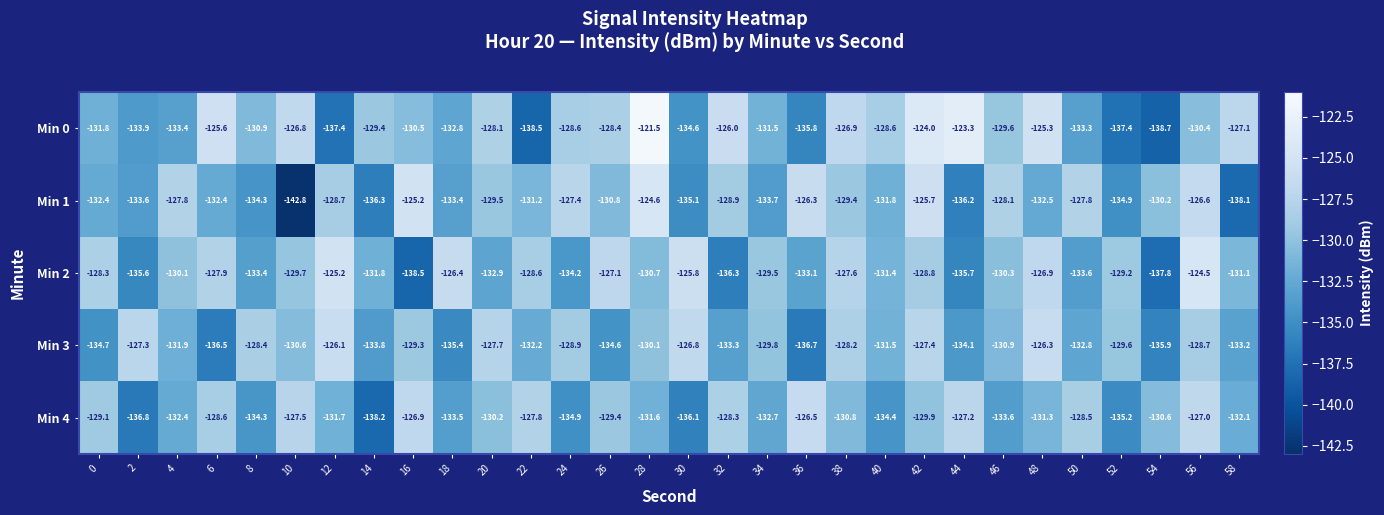

Where is Min 3 nearest to the value -131?

46